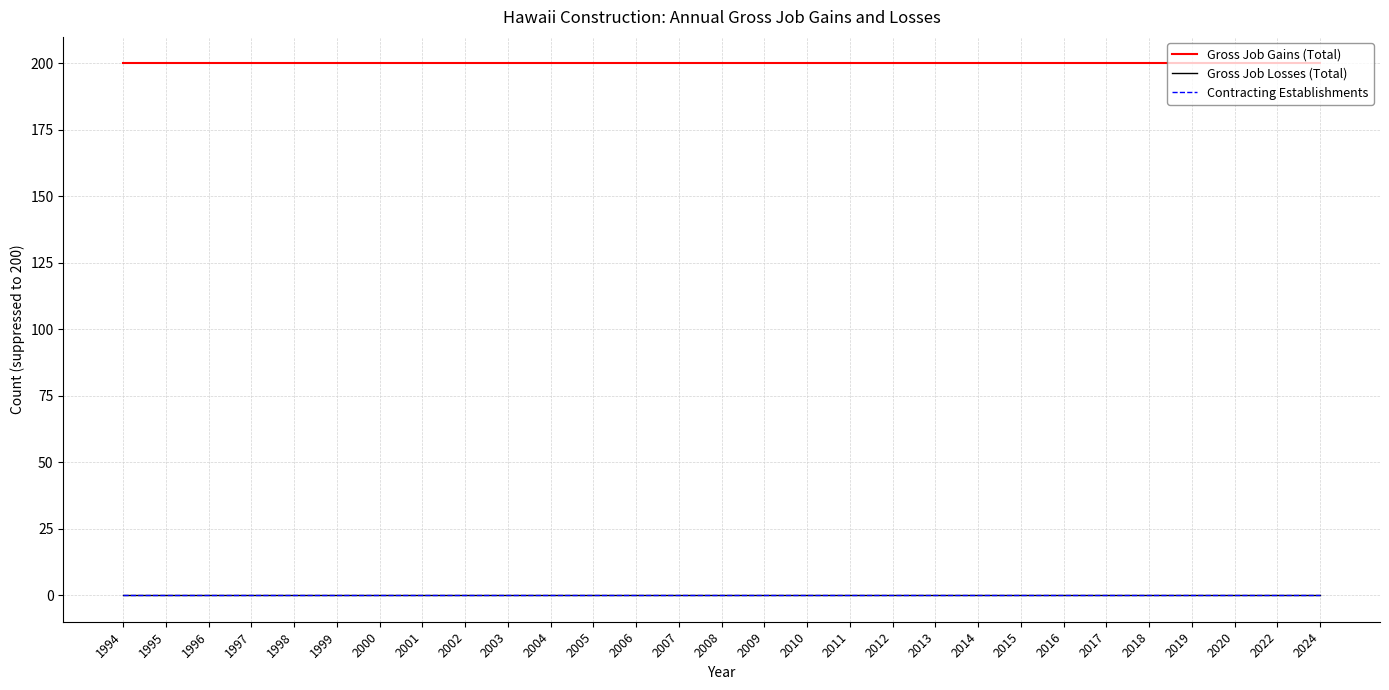

Between 1994 and 2020, which series saw the biggest shift?

Gross Job Gains (Total)